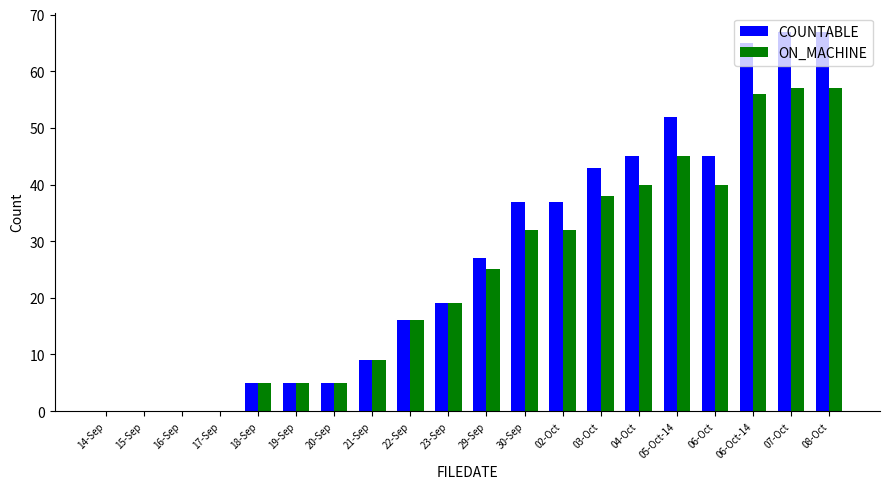

What is the sum of the ON_MACHINE values at 23-Sep and 07-Oct?

76